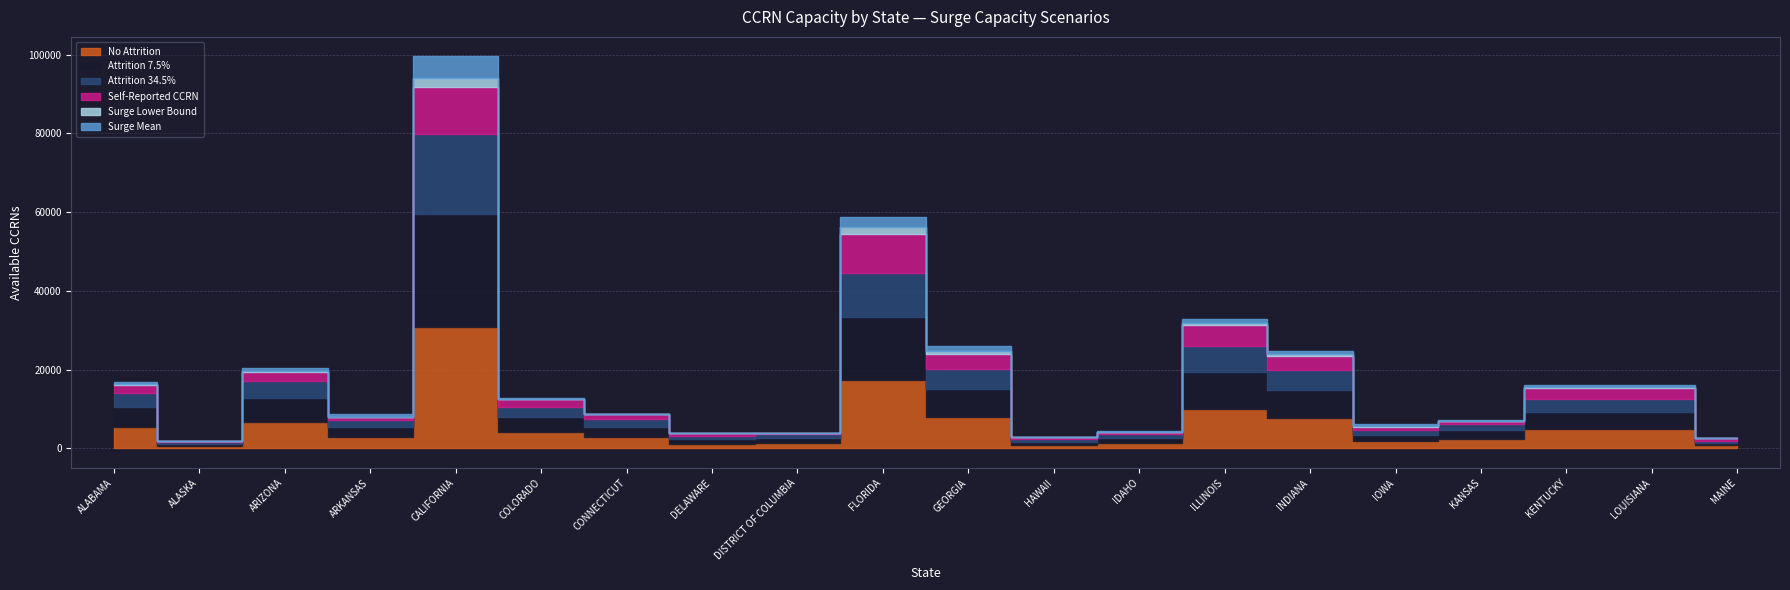

What position from the left is ALASKA?

2